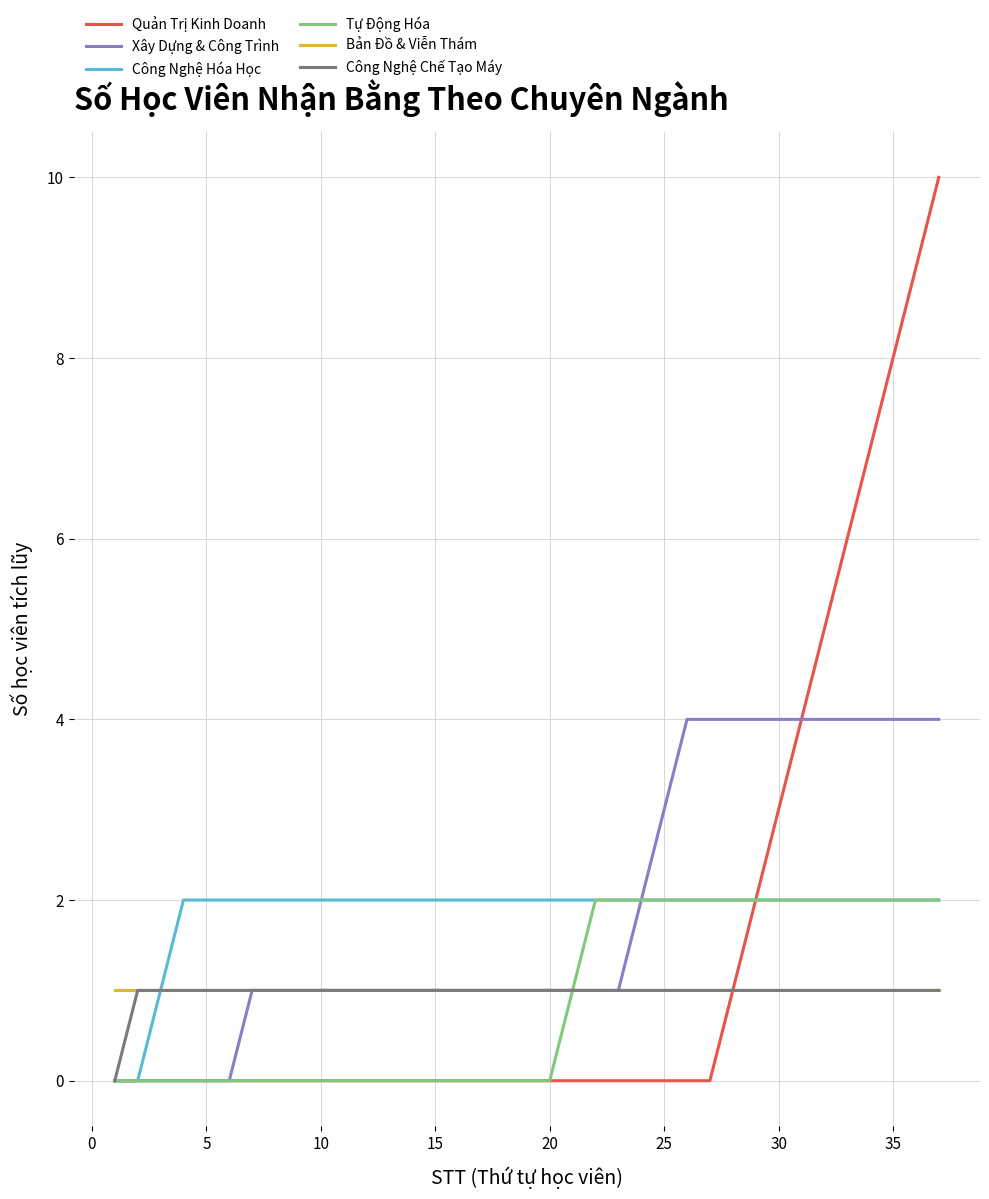

Which series has the widest spread of values?

Quản Trị Kinh Doanh